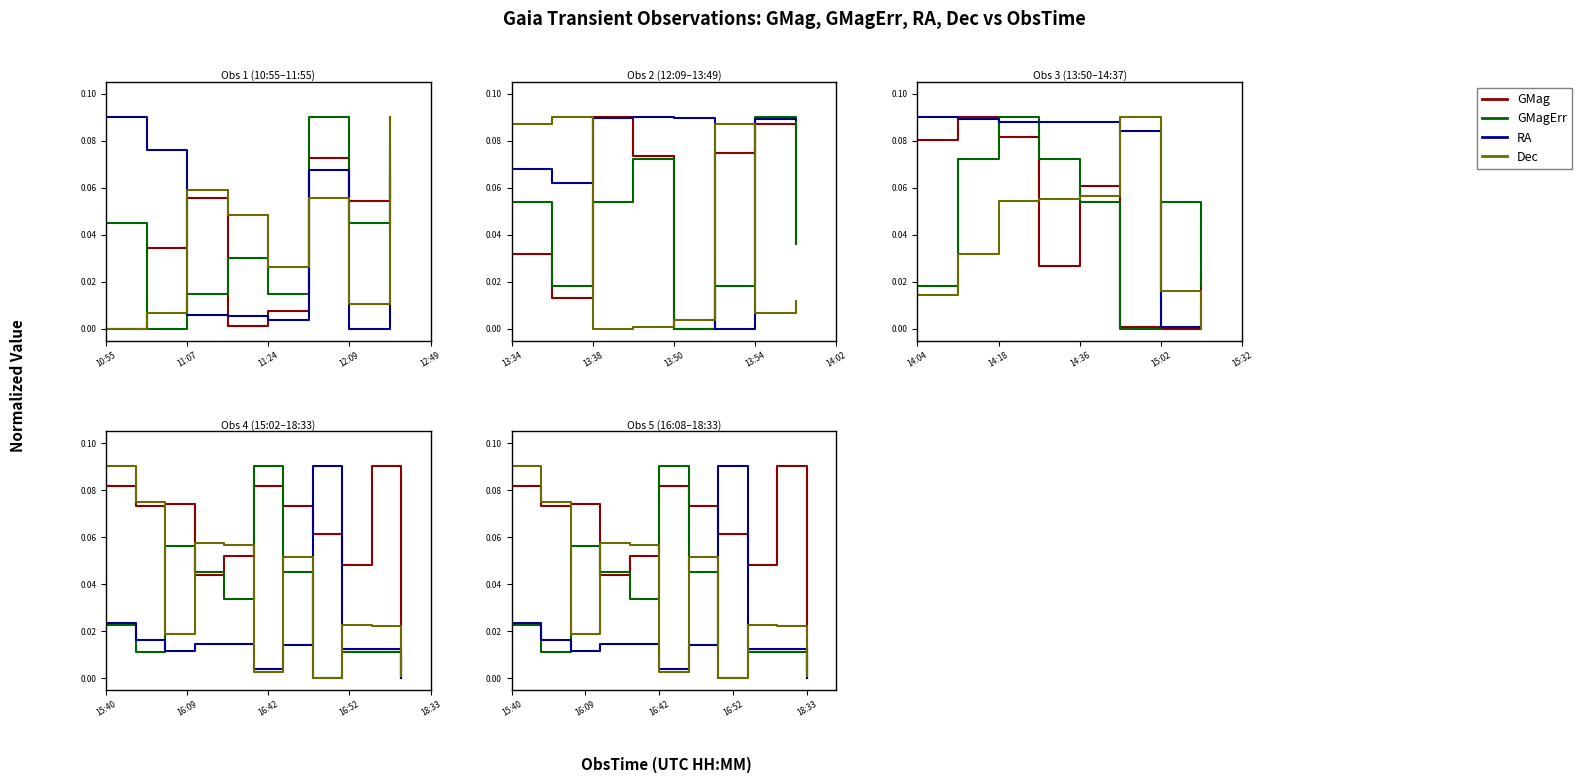

Is it true that GMag equals 0.0 at 15:40?

False